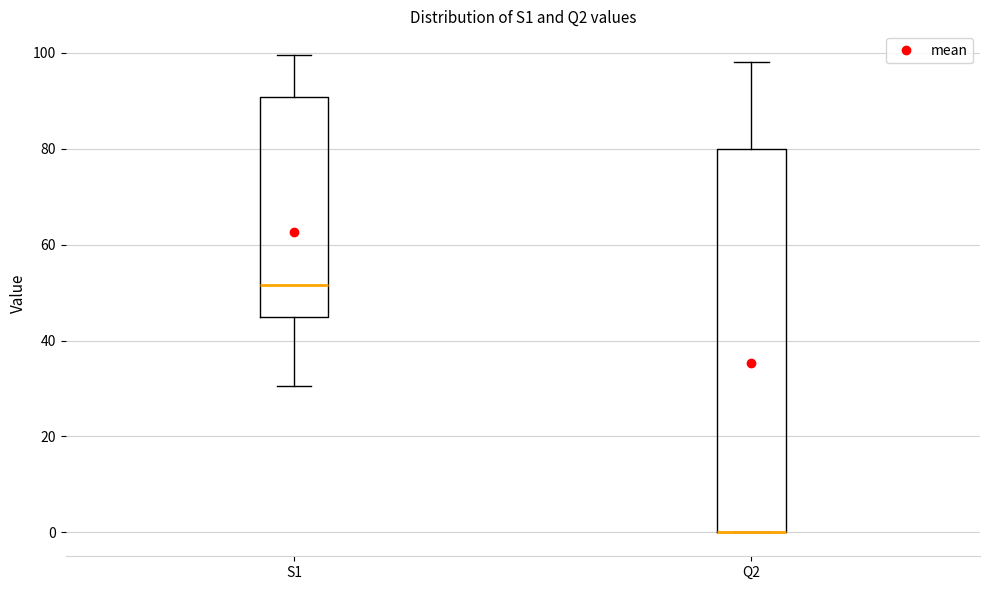

Where does the upper whisker of the box for Q2 end on the y-axis? The values are not printed on the chart, so give them approximately, as read against the axis.

98